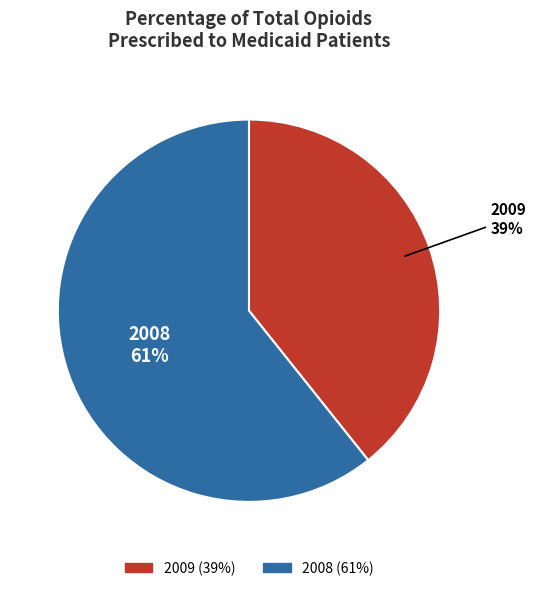

To the nearest percent, what portion does 2008 represent?

61%